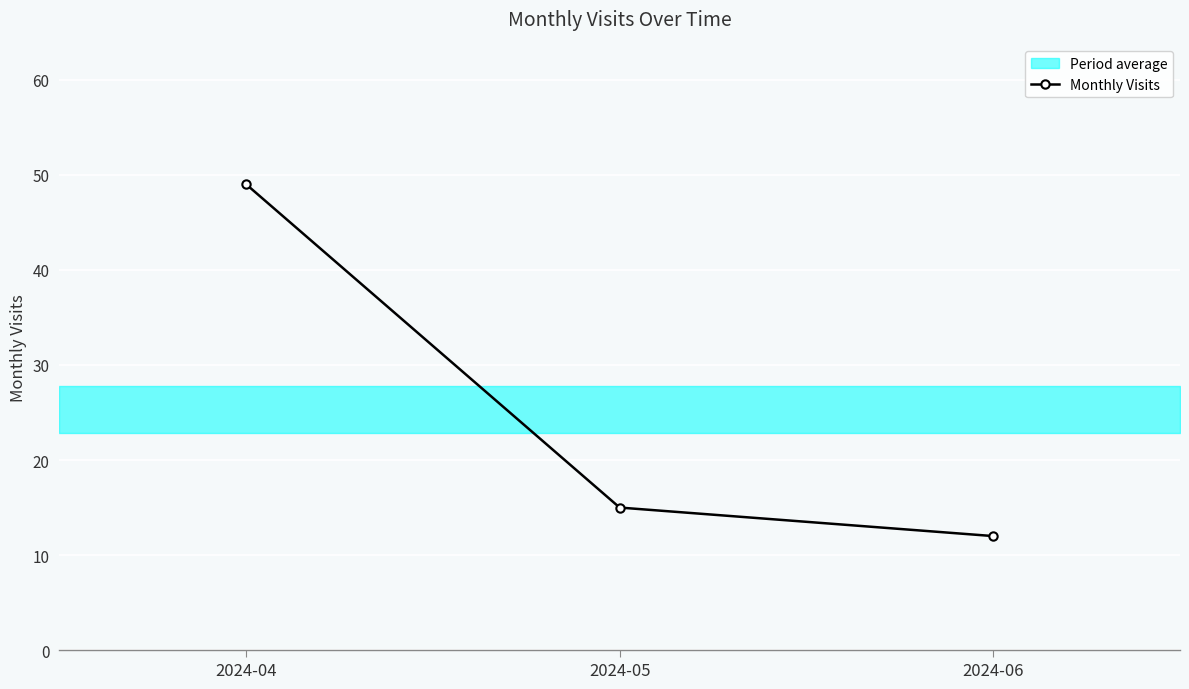

What is the ratio of the value at 2024-06 to the value at 2024-04?

0.2